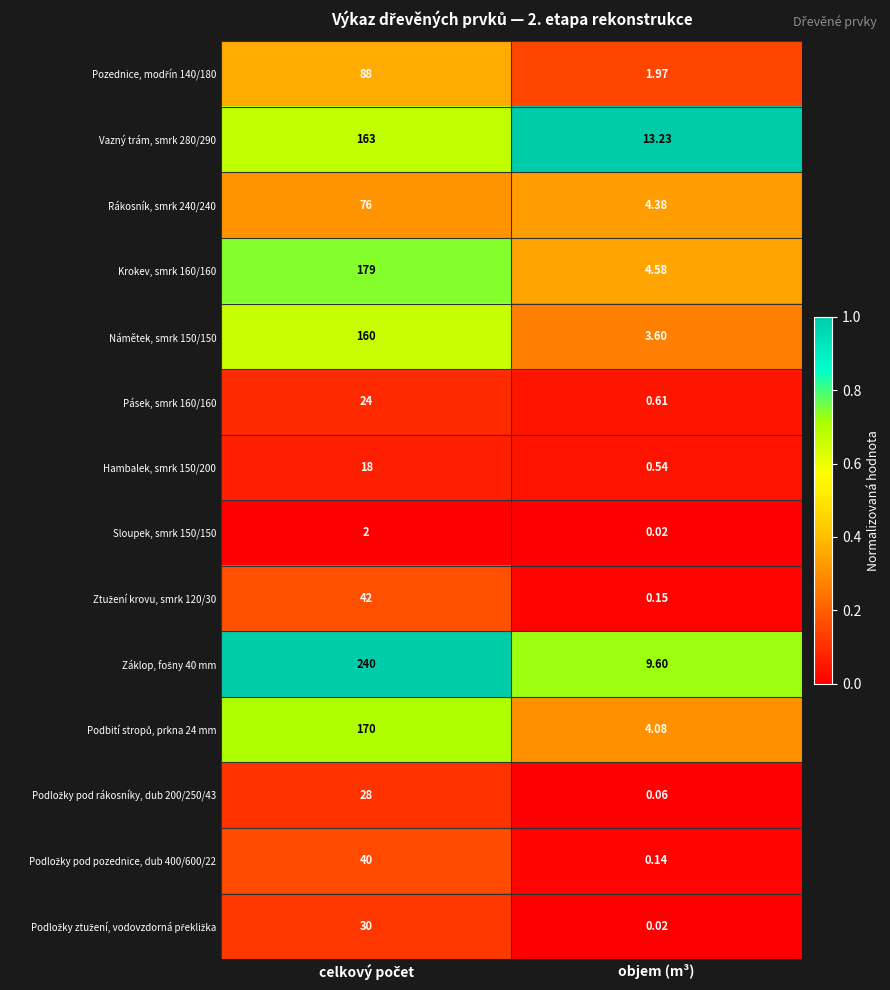

Where is Sloupek, smrk 150/150 nearest to the value 1?

objem (m³)